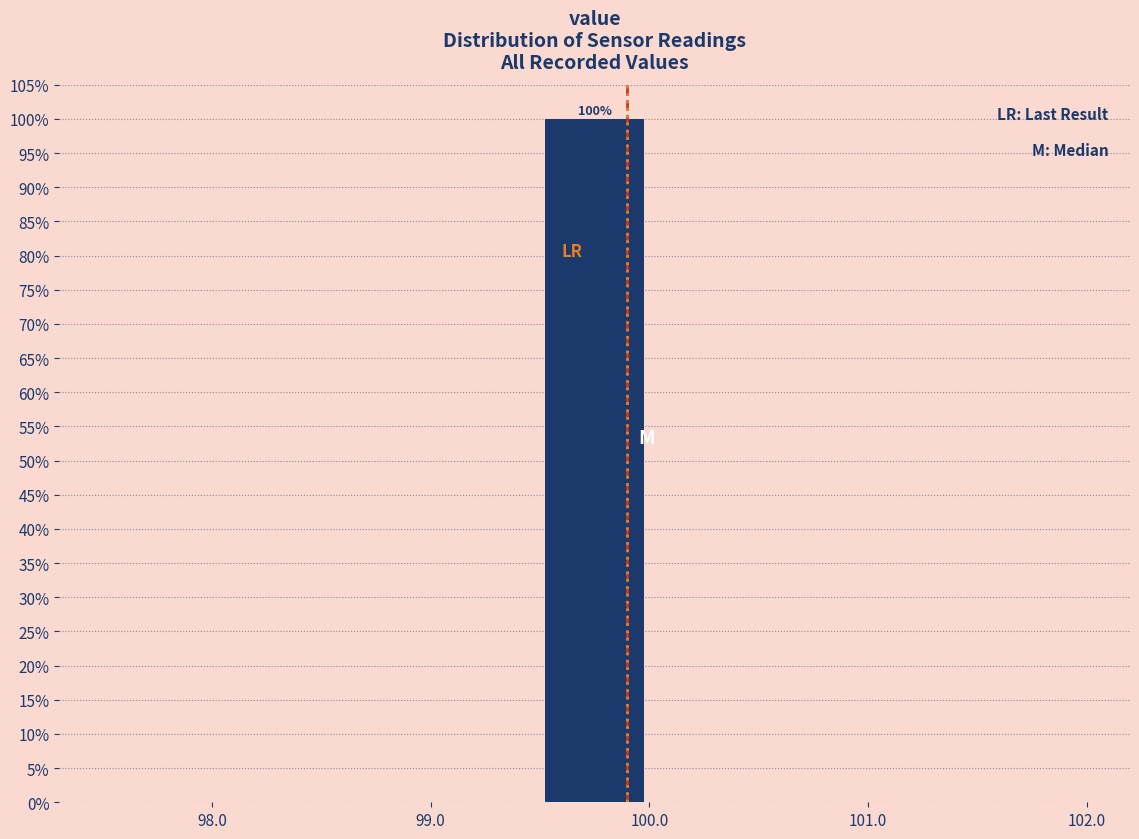

Which range on the x-axis has the tallest bar?

99.5 to 100.0